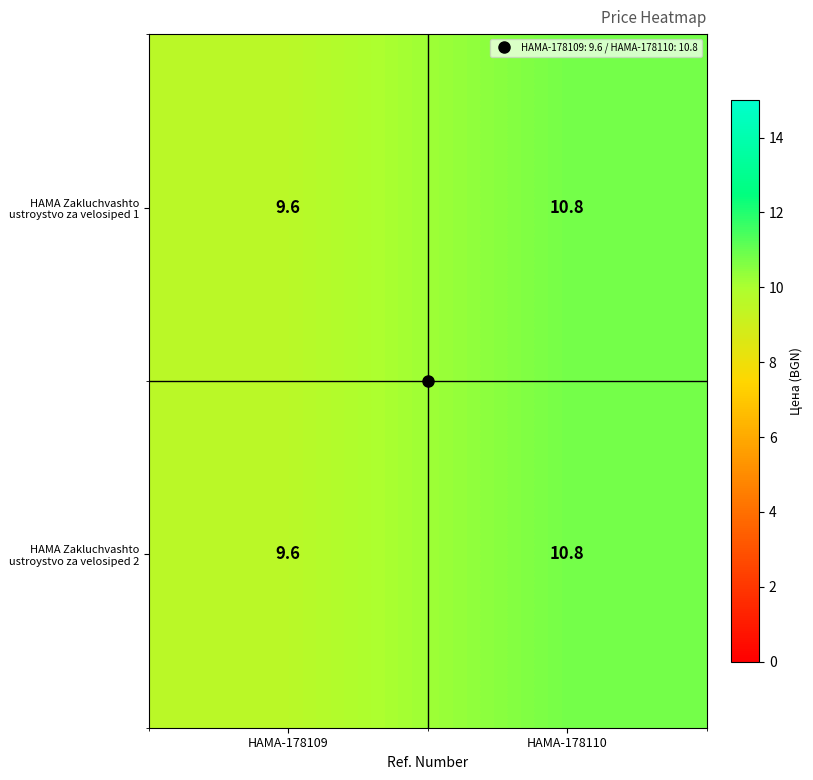

At which category is the sum across all series the highest?

HAMA-178110